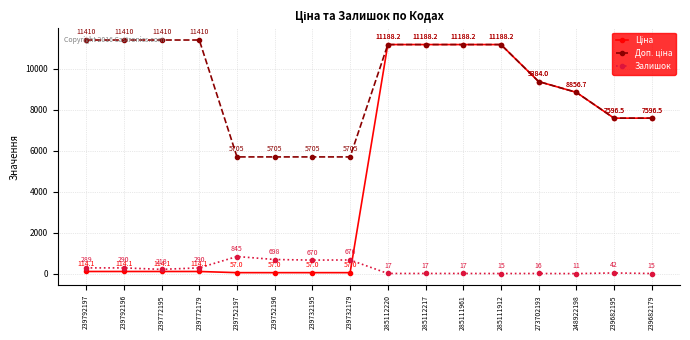

What is the maximum value shown in the chart?

11410.0